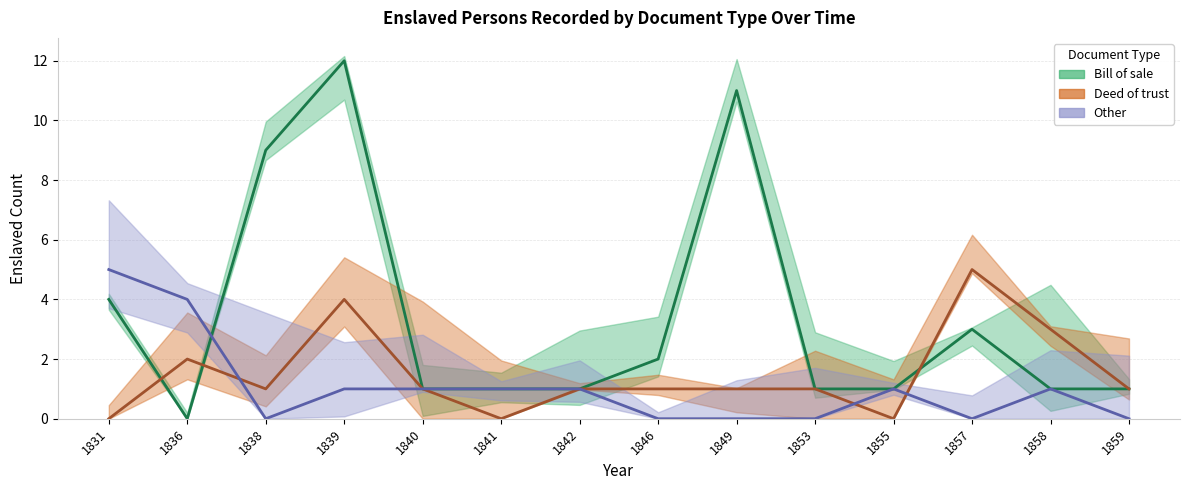

Between 1839 and 1857, which is larger?

1839